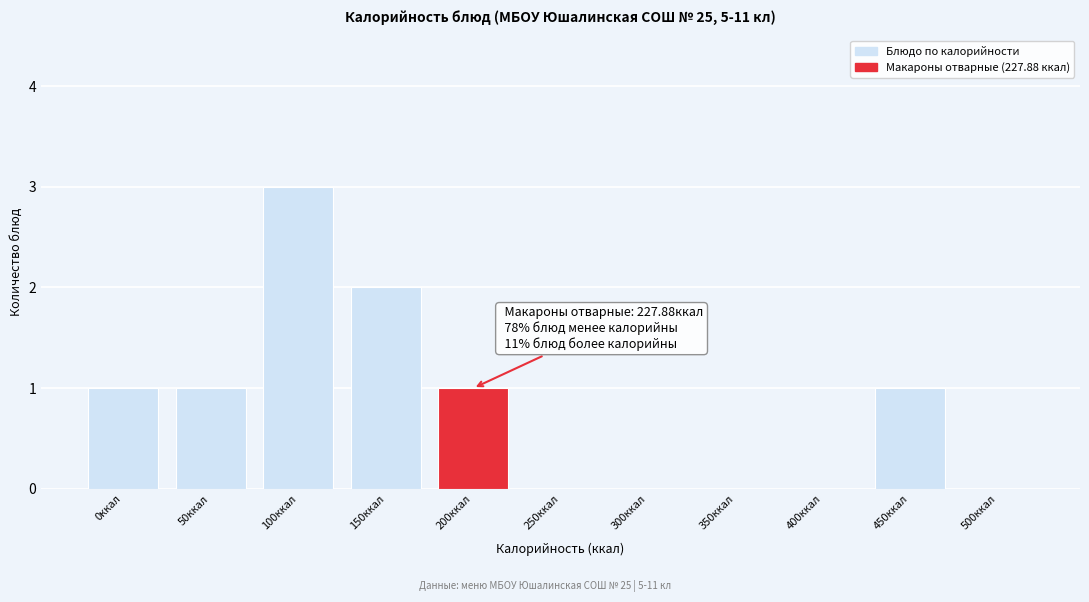

Reading right to left, extract all data points from this chart.

500ккал=0	450ккал=1	400ккал=0	350ккал=0	300ккал=0	250ккал=0	200ккал=1	150ккал=2	100ккал=3	50ккал=1	0ккал=1